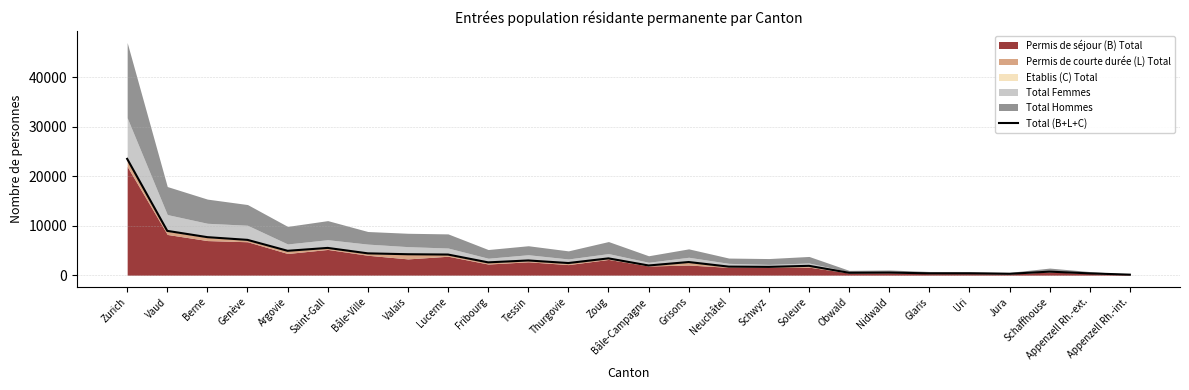

At which category does the data reach its first local peak?

Saint-Gall